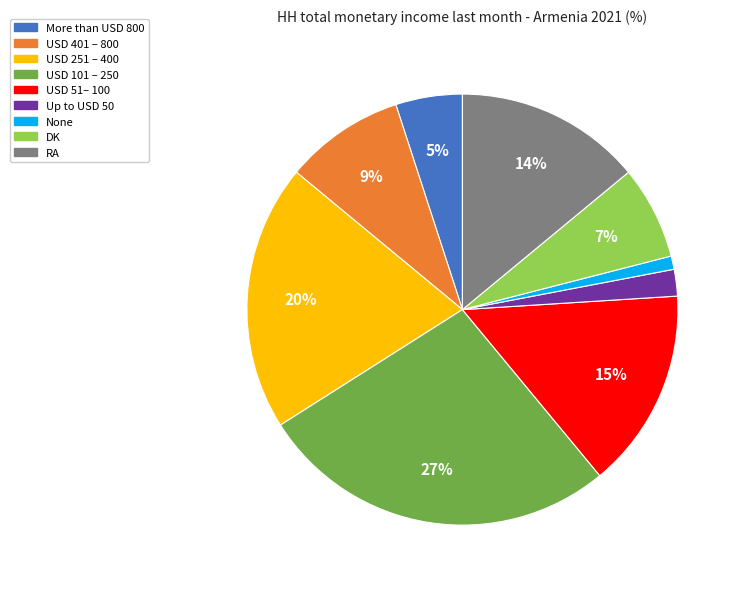

How many segments does this pie chart have?

9